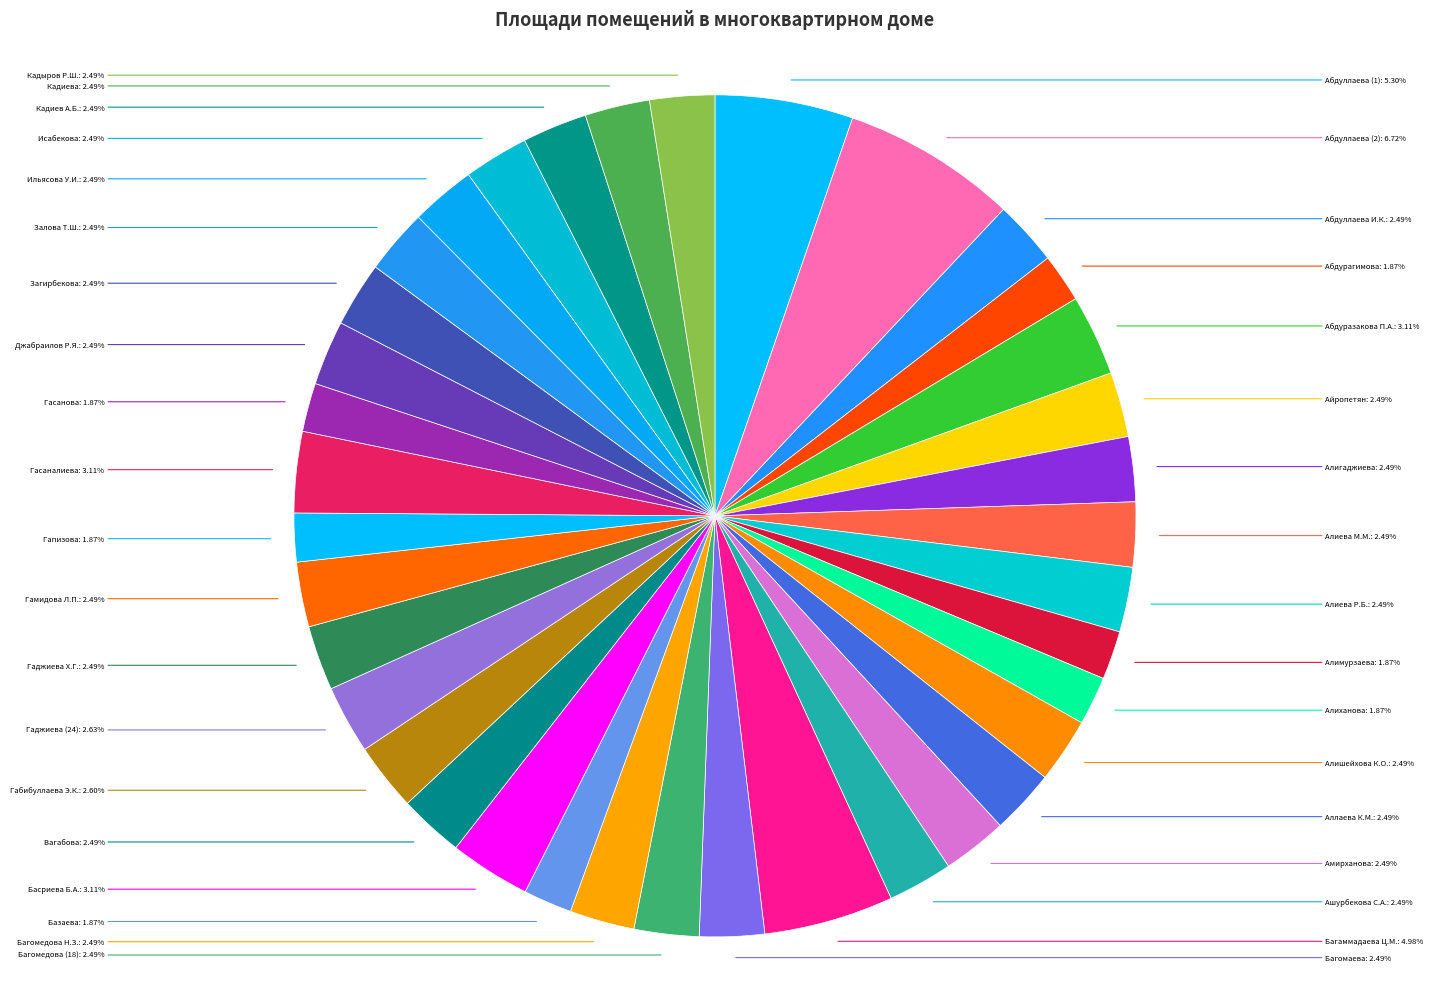

Rank the categories by value from highest to lowest.

Абдуллаева (2), Абдуллаева (1), Багаммадаева Ц.М., Абдуразакова П.А., Басриева Б.А., Гасаналиева, Гаджиева (24), Габибуллаева Э.К., Абдуллаева И.К., Айропетян, Алигаджиева, Алиева М.М., Алиева Р.Б., Алишейхова К.О., Аллаева К.М., Амирханова, Ашурбекова С.А., Багомаева, Багомедова (18), Багомедова Н.З., Вагабова, Гаджиева Х.Г., Гамидова Л.П., Джабраилов Р.Я., Загирбекова, Залова Т.Ш., Ильясова У.И., Исабекова, Кадиев А.Б., Кадиева, Кадыров Р.Ш., Абдурагимова, Алимурзаева, Алиханова, Базаева, Гапизова, Гасанова